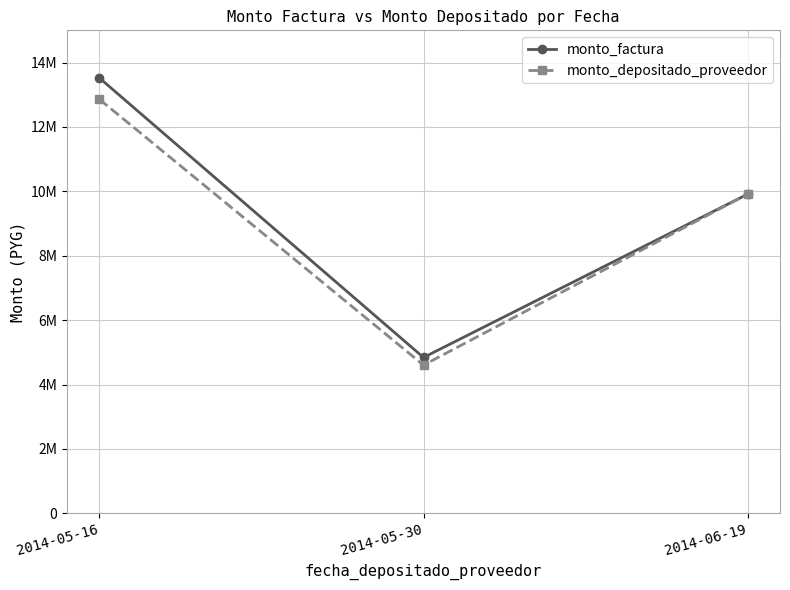

Rank the series by their average value, from lowest to highest.

monto_depositado_proveedor, monto_factura